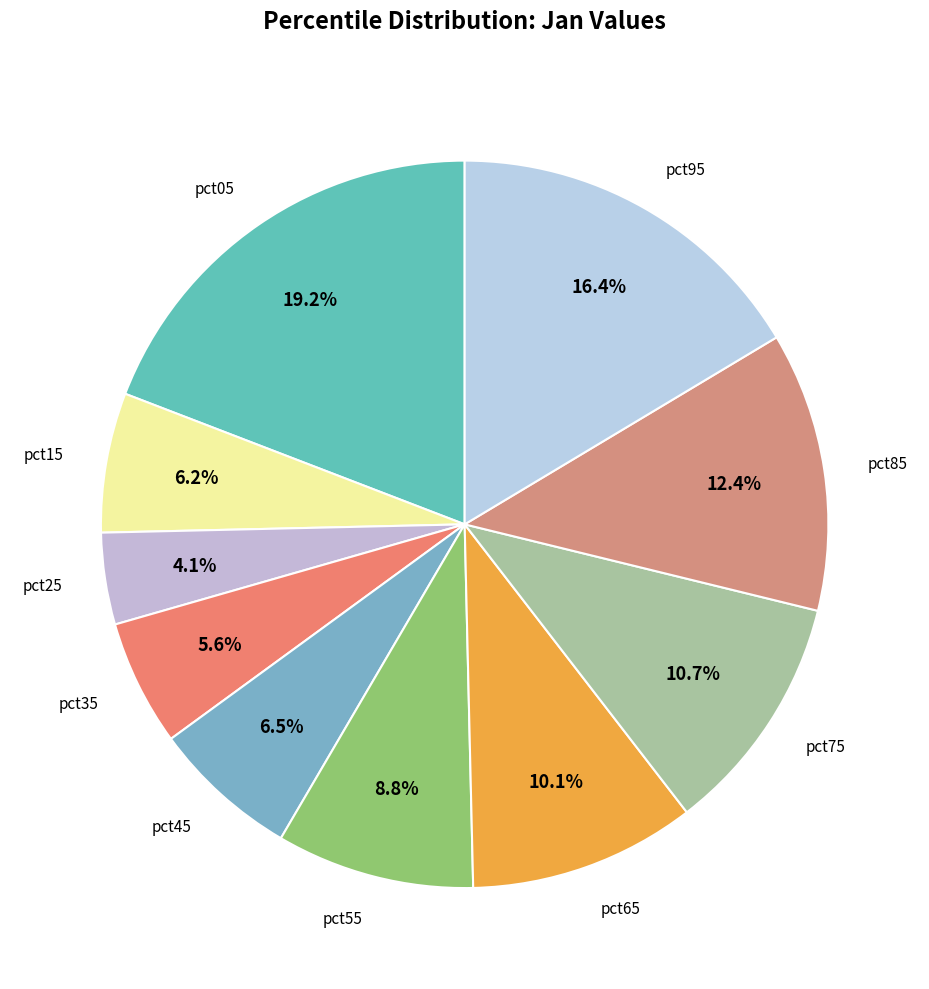

How many segments does this pie chart have?

10